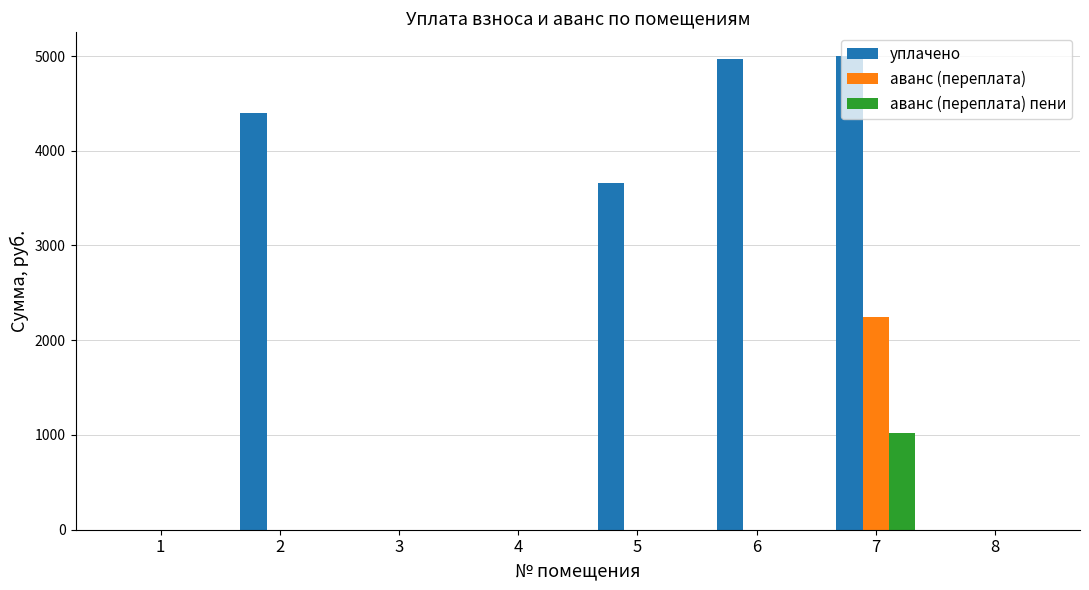

The value of уплачено at 6 is 3443.4. True or false?

False